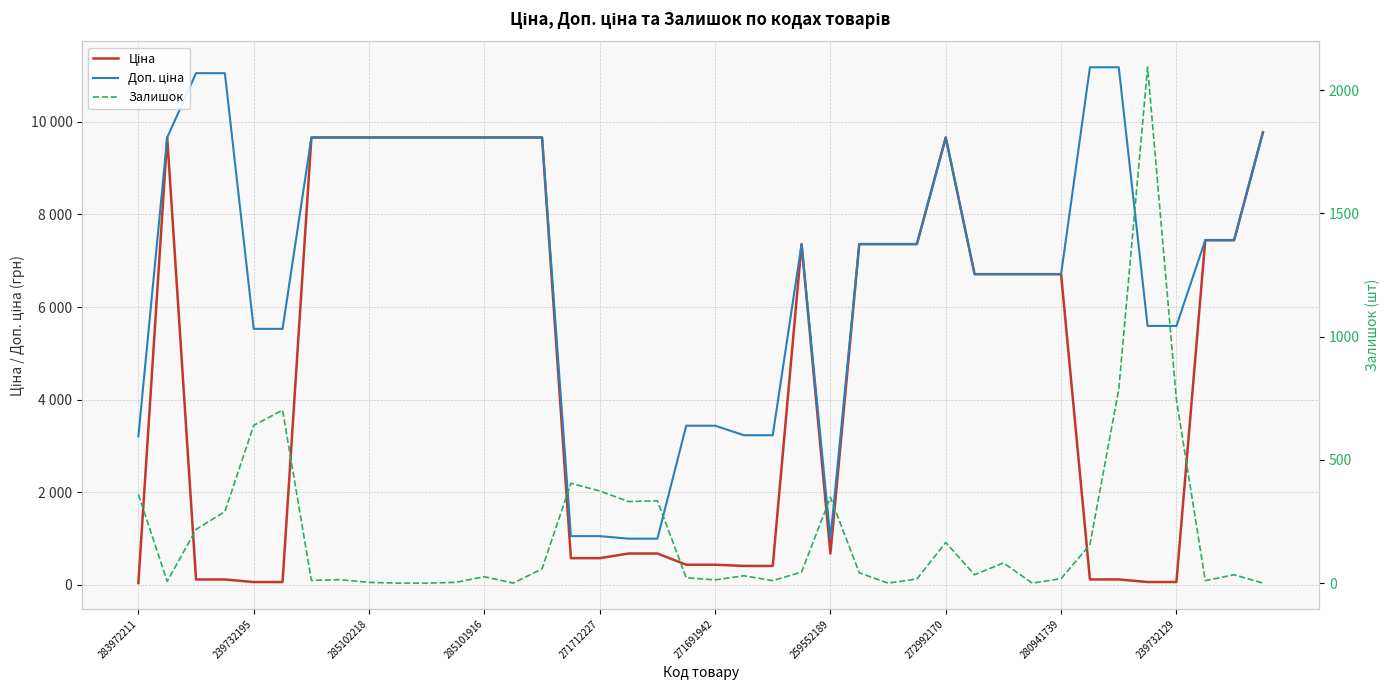

The value of Доп. ціна at 31 is 6710.2. True or false?

True